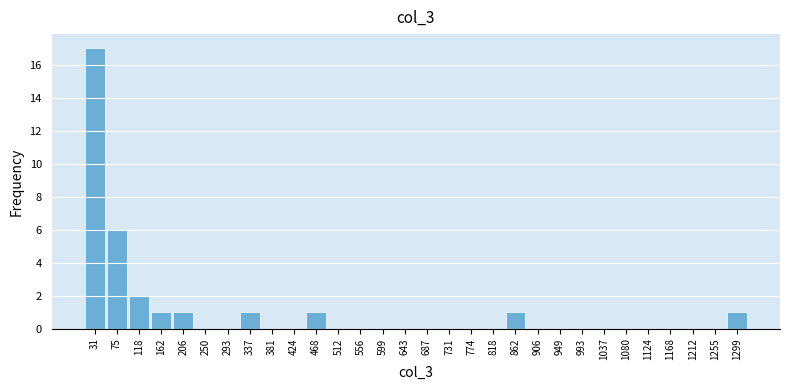

What is the height of the bar covering 55 to 95 on the x-axis? Neither the bar edges nor the heights are printed on the chart, so give them approximately, as read against the axes.

6